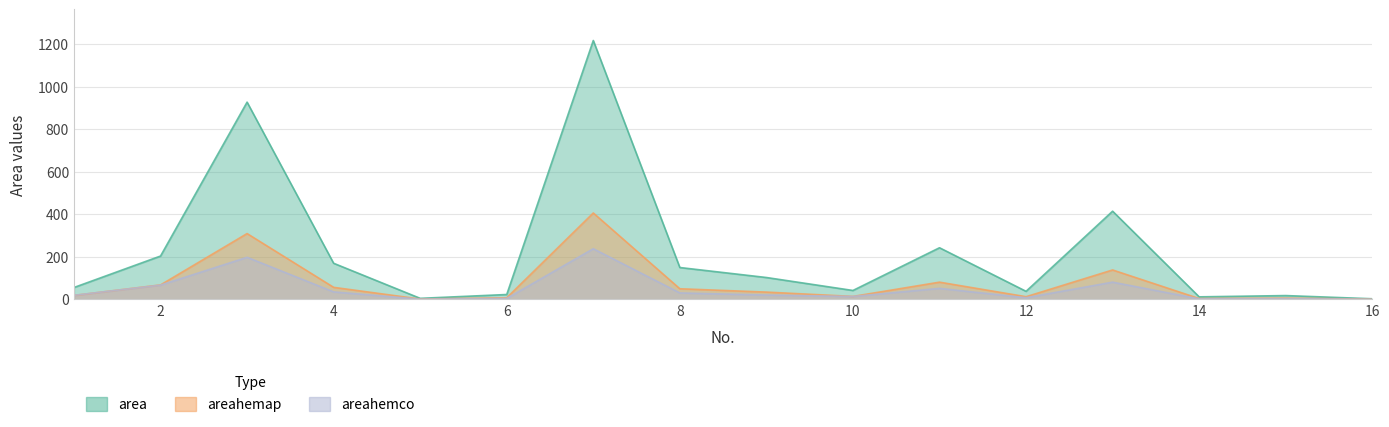

List the labels in order of areahemap value, largest first.

7, 3, 13, 11, 2, 4, 8, 9, 1, 10, 12, 6, 15, 14, 5, 16